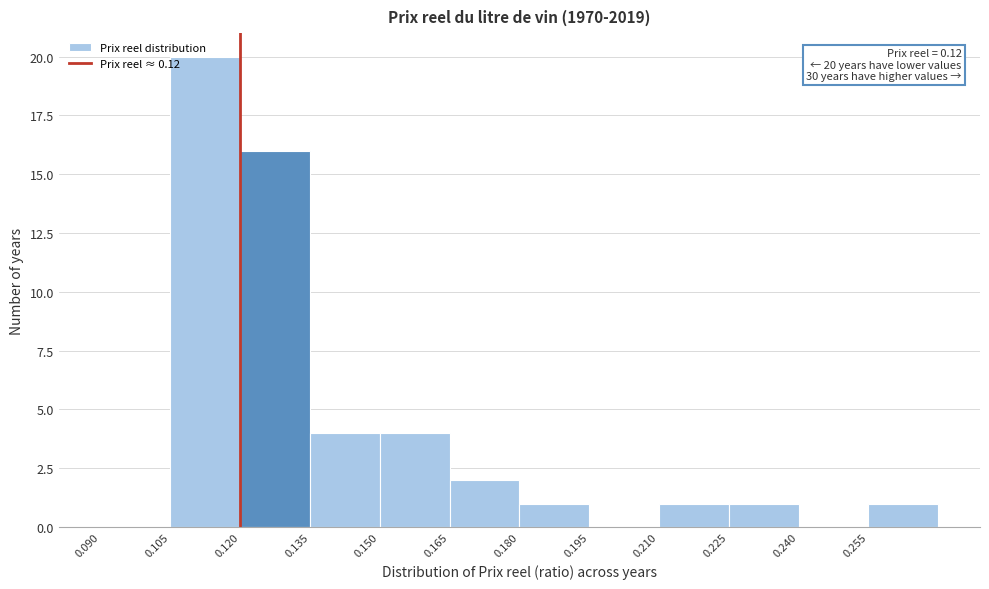

Which range on the x-axis has the tallest bar?

0.105 to 0.120